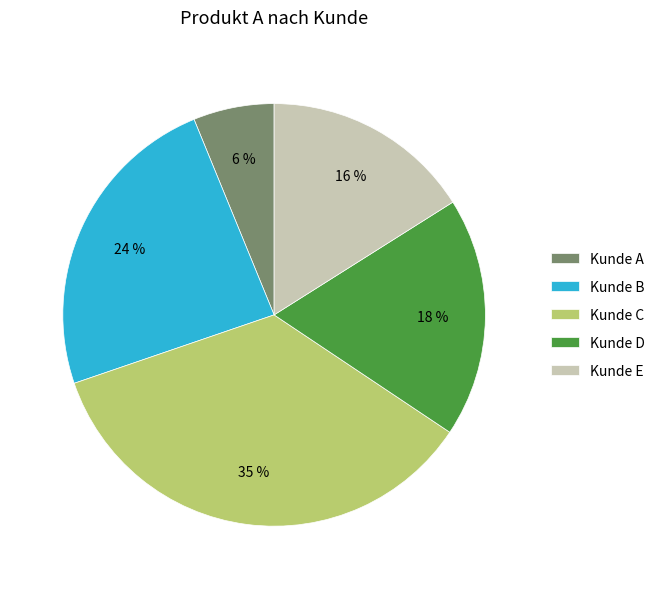

Between Kunde B and Kunde A, which is larger?

Kunde B